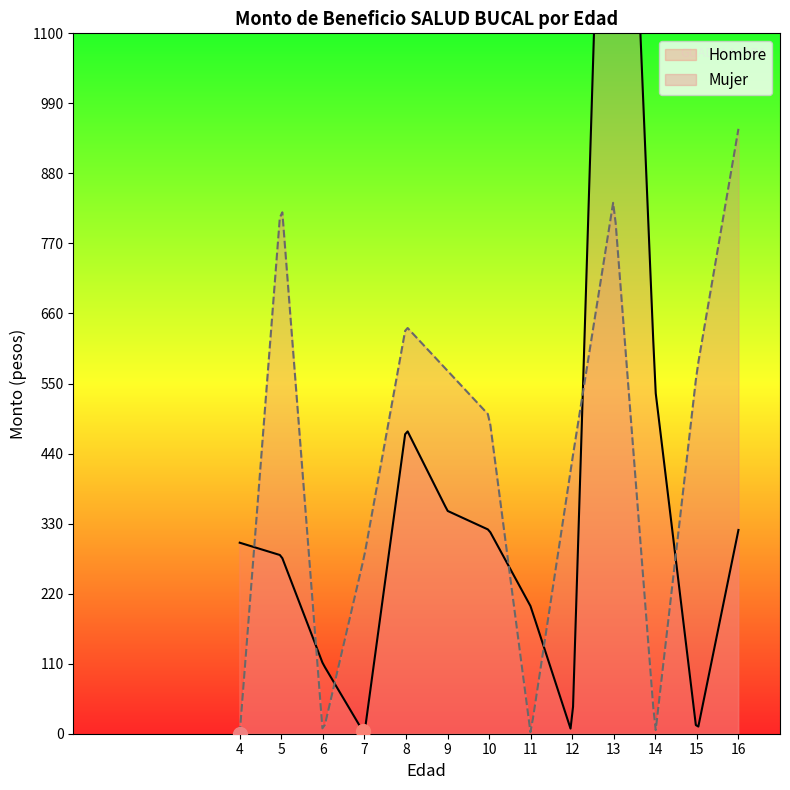

After their last crossing, which series has the higher values: Mujer or Hombre?

Mujer